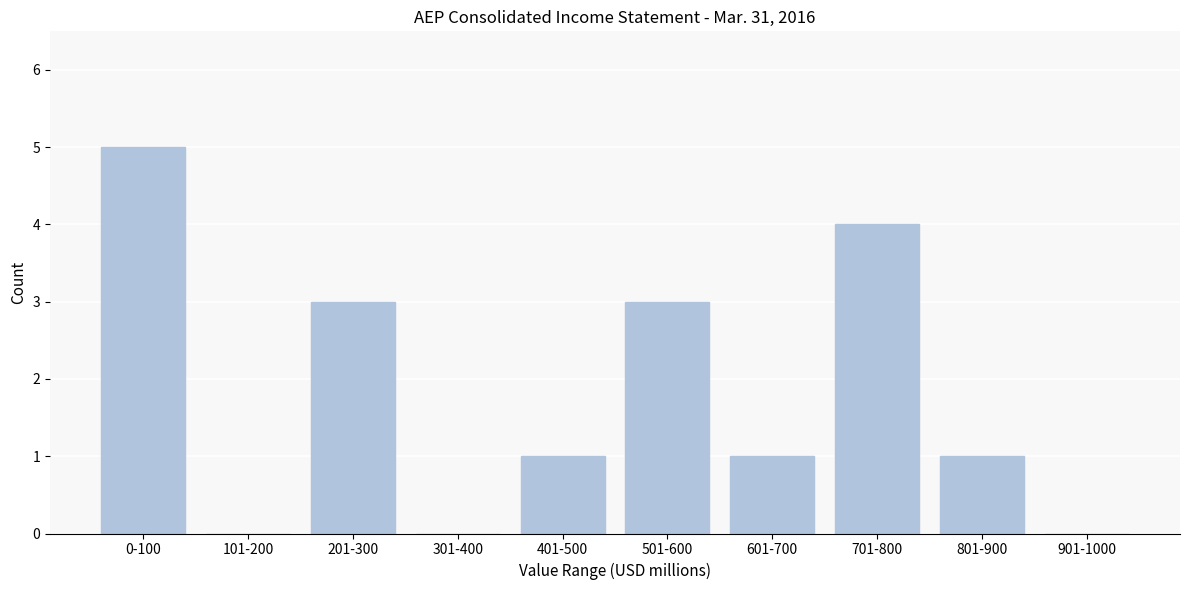

Reading left to right, extract all data points from this chart.

0-100=5	101-200=0	201-300=3	301-400=0	401-500=1	501-600=3	601-700=1	701-800=4	801-900=1	901-1000=0